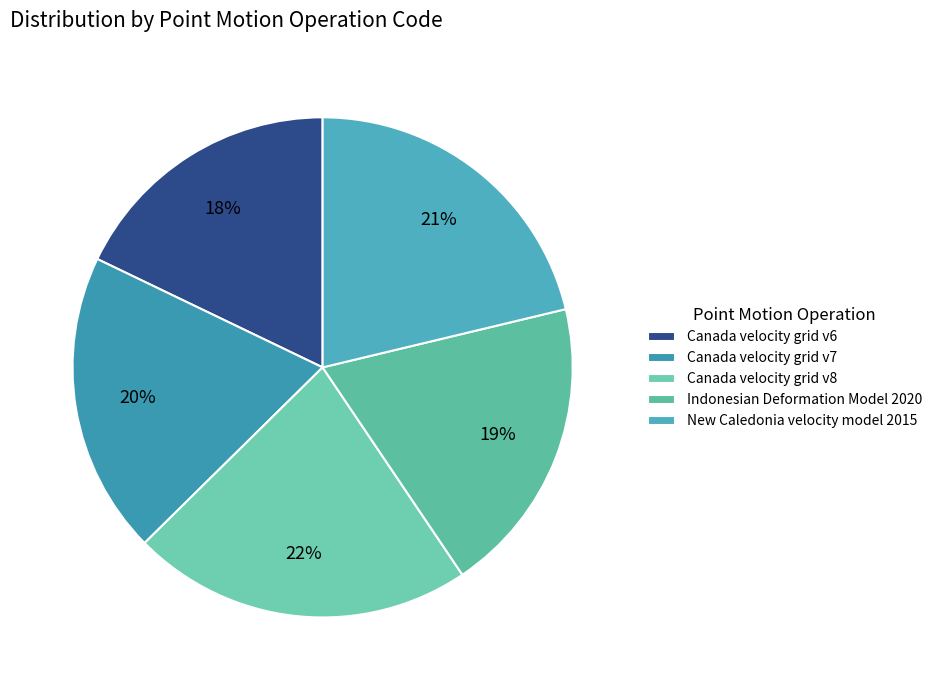

Which has a higher value, Canada velocity grid v6 or Canada velocity grid v8?

Canada velocity grid v8